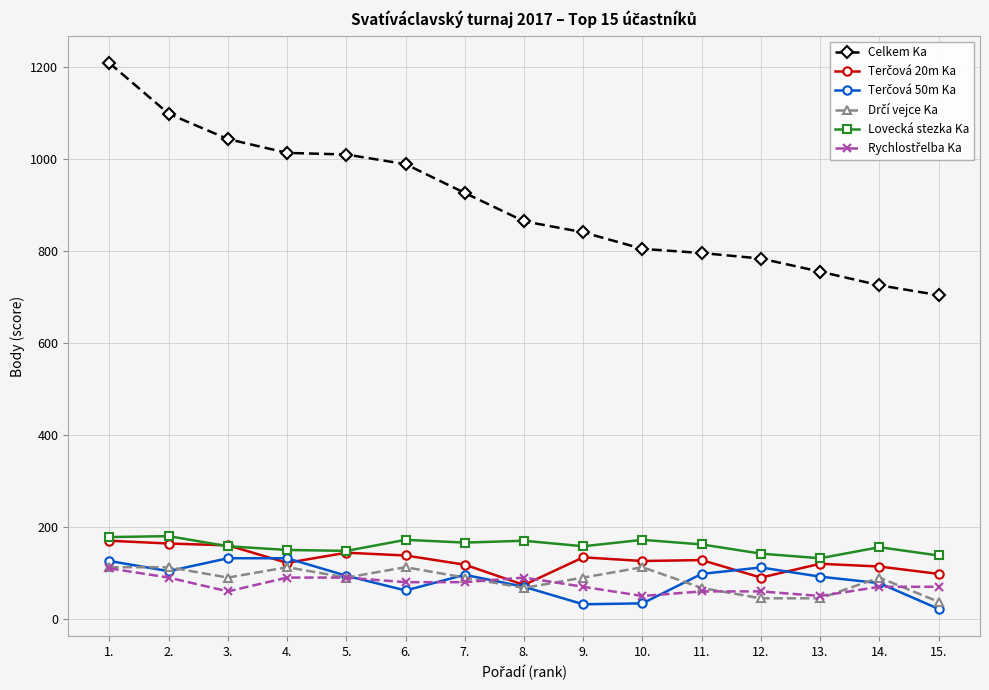

True or false: Lovecká stezka Ka has more than 2 points higher than both neighbors.

True